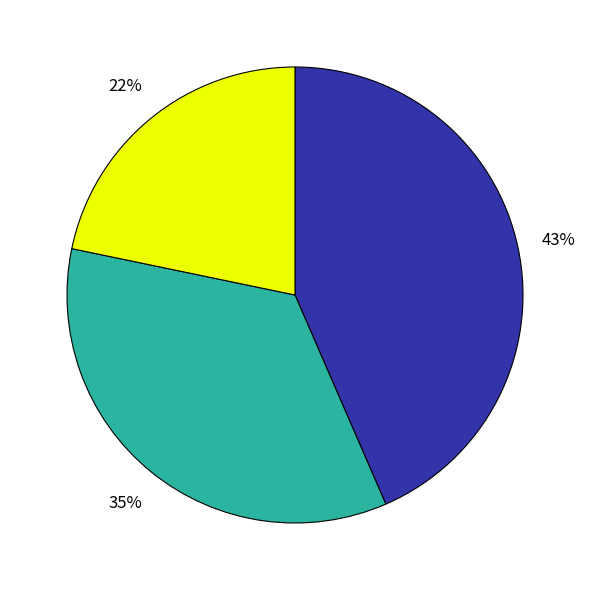

Is there a majority slice in this chart?

No